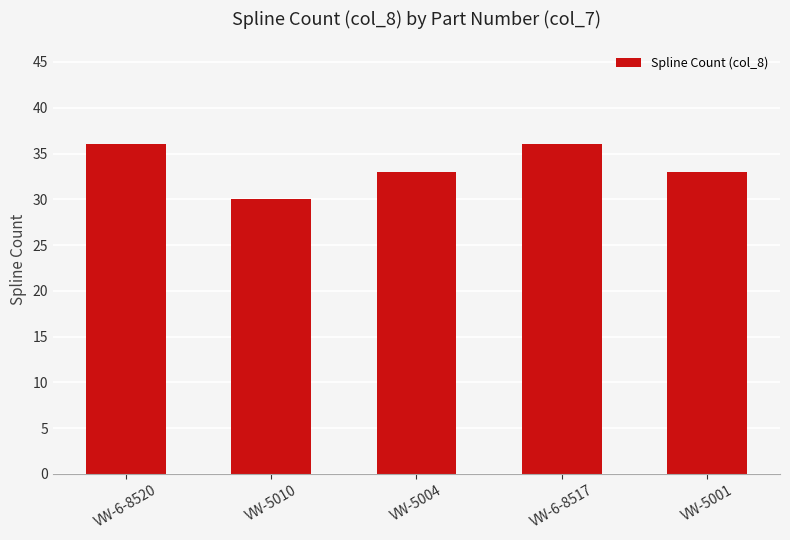

True or false: the data shows 52 at VW-5004.

False